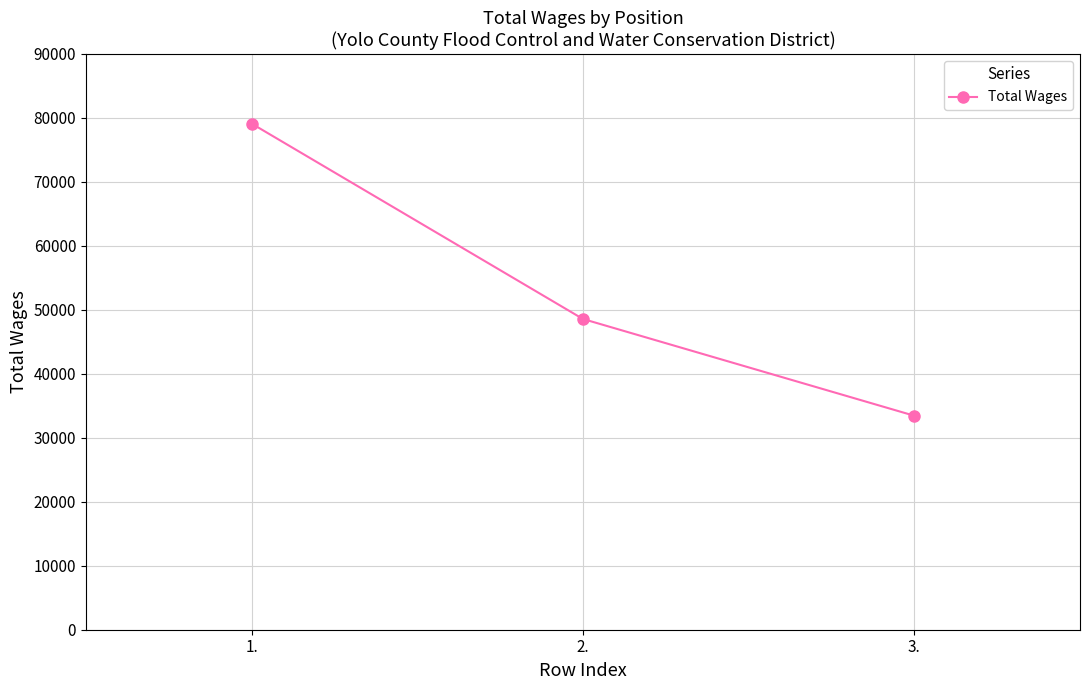

At which label does the data first exceed 48573?

1.